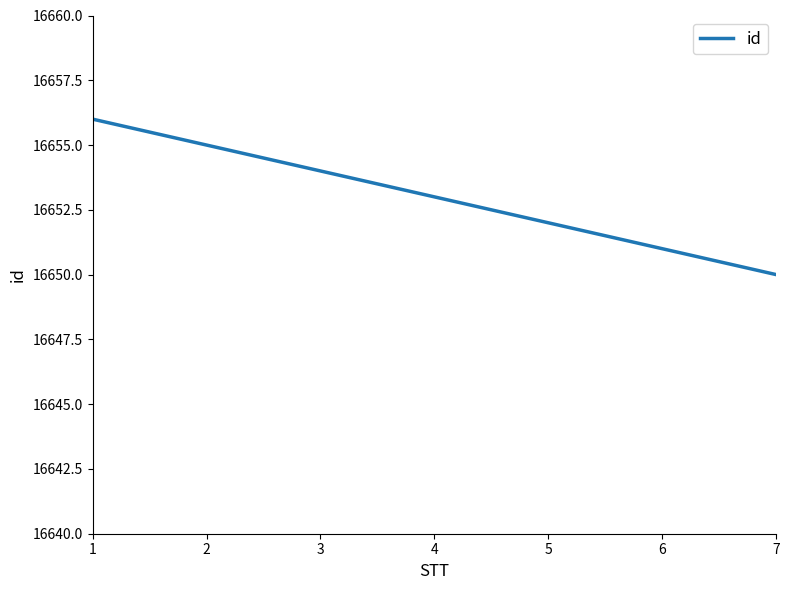

Reading left to right, transcribe all the data shown in this chart.

1=16656	2=16655	3=16654	4=16653	5=16652	6=16651	7=16650